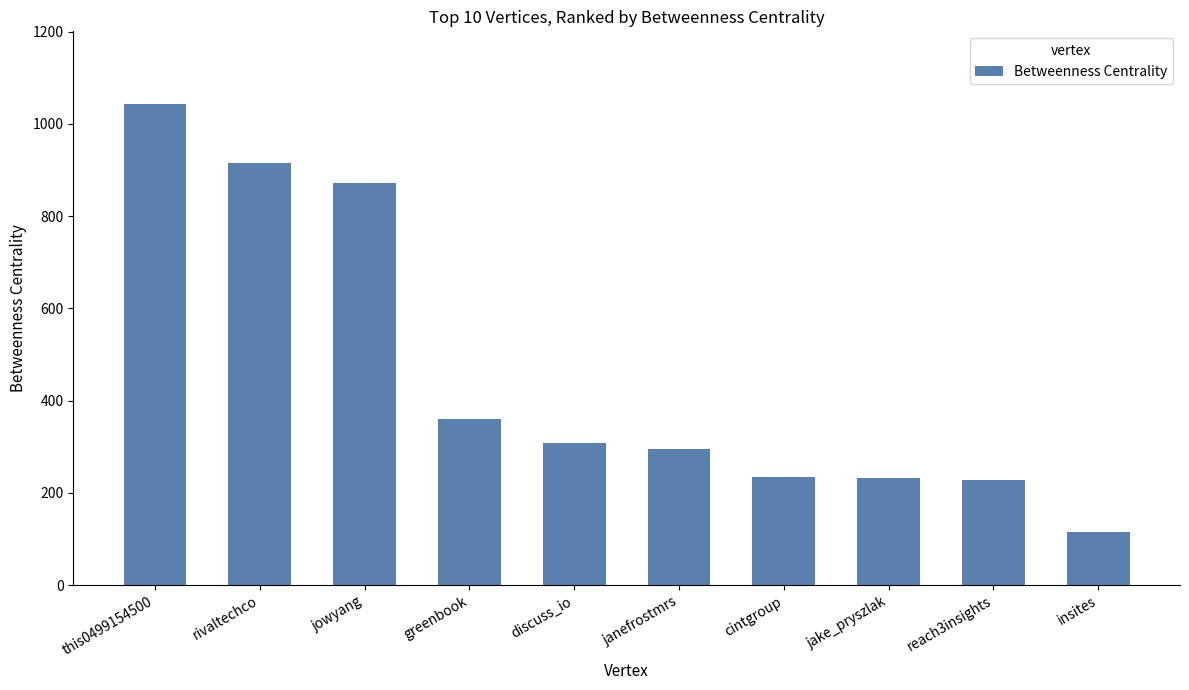

What is the approximate value at cintgroup?

234.0